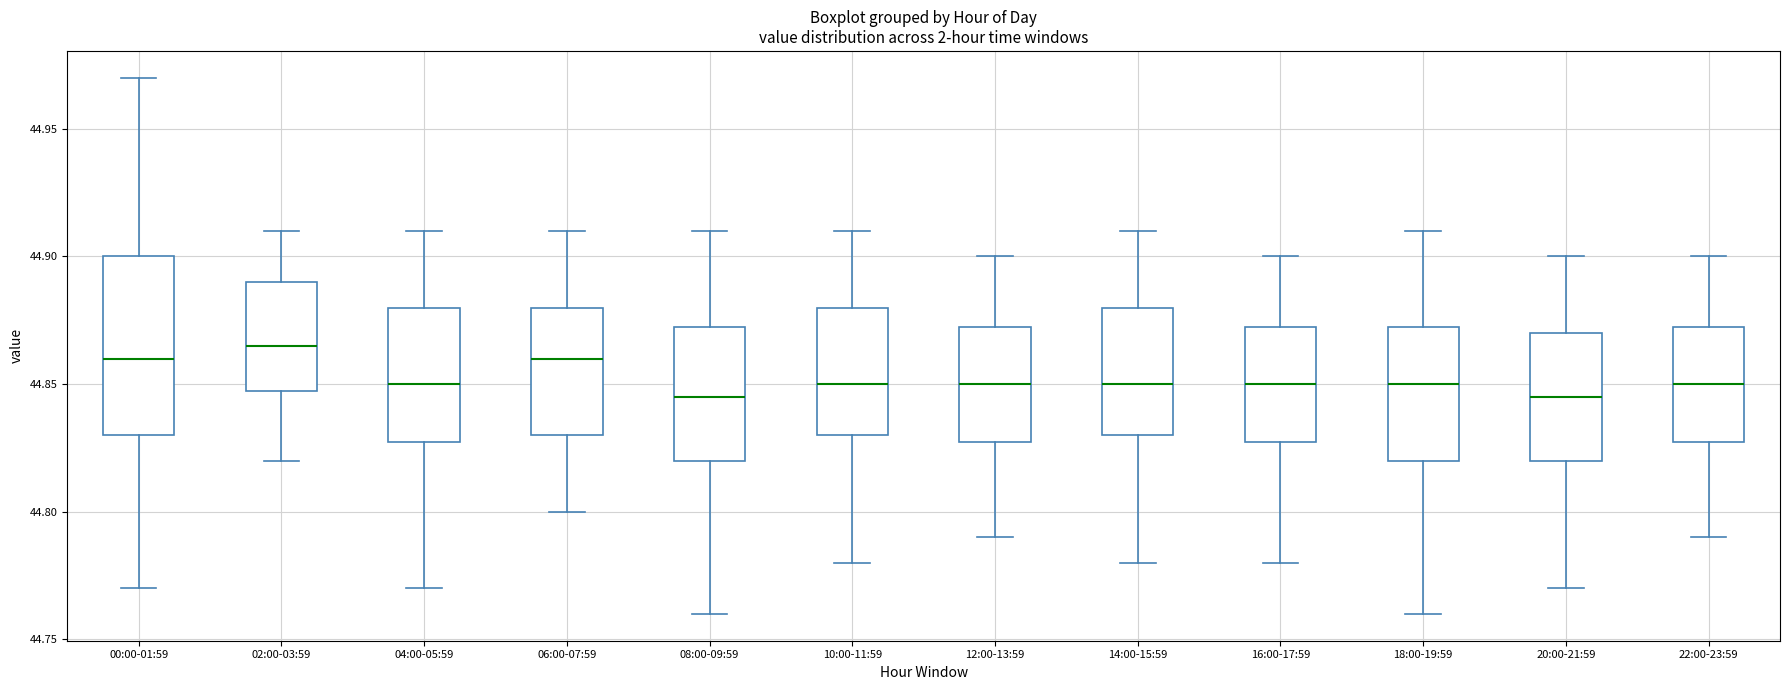

Reading left to right, read every box against the y-axis: the position of its median line, the range the box covers, and the ends of its whiskers. The values are not printed on the chart, so give them approximately, as read against the axis.

00:00-01:59: median 44.860, box 44.830 to 44.900, whiskers 44.770 to 44.970
02:00-03:59: median 44.865, box 44.850 to 44.890, whiskers 44.820 to 44.910
04:00-05:59: median 44.850, box 44.830 to 44.880, whiskers 44.770 to 44.910
06:00-07:59: median 44.860, box 44.830 to 44.880, whiskers 44.800 to 44.910
08:00-09:59: median 44.845, box 44.820 to 44.875, whiskers 44.760 to 44.910
10:00-11:59: median 44.850, box 44.830 to 44.880, whiskers 44.780 to 44.910
12:00-13:59: median 44.850, box 44.830 to 44.875, whiskers 44.790 to 44.900
14:00-15:59: median 44.850, box 44.830 to 44.880, whiskers 44.780 to 44.910
16:00-17:59: median 44.850, box 44.830 to 44.875, whiskers 44.780 to 44.900
18:00-19:59: median 44.850, box 44.820 to 44.875, whiskers 44.760 to 44.910
20:00-21:59: median 44.845, box 44.820 to 44.870, whiskers 44.770 to 44.900
22:00-23:59: median 44.850, box 44.830 to 44.875, whiskers 44.790 to 44.900